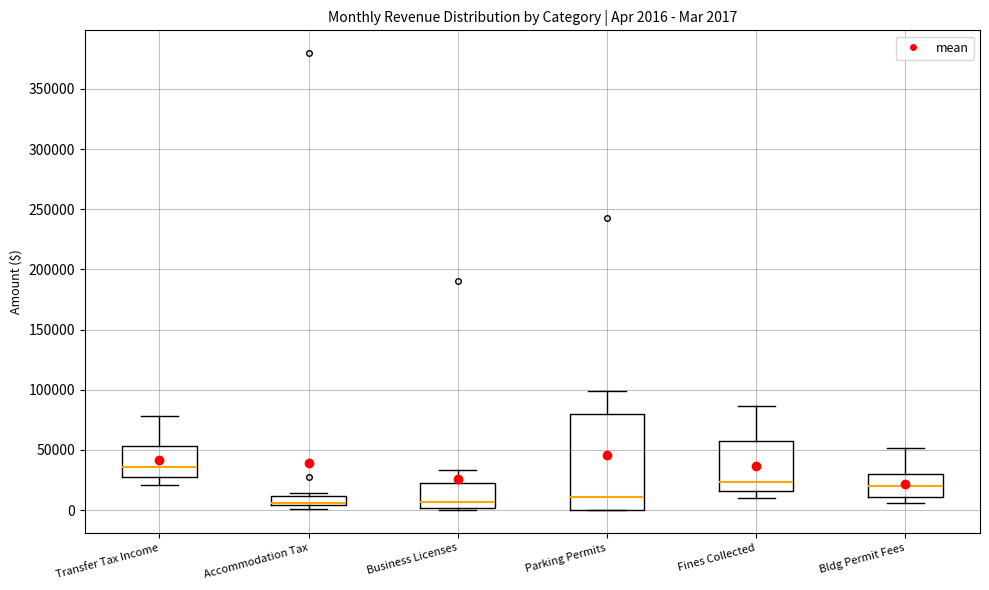

Which box's median line is the highest?

Transfer Tax Income